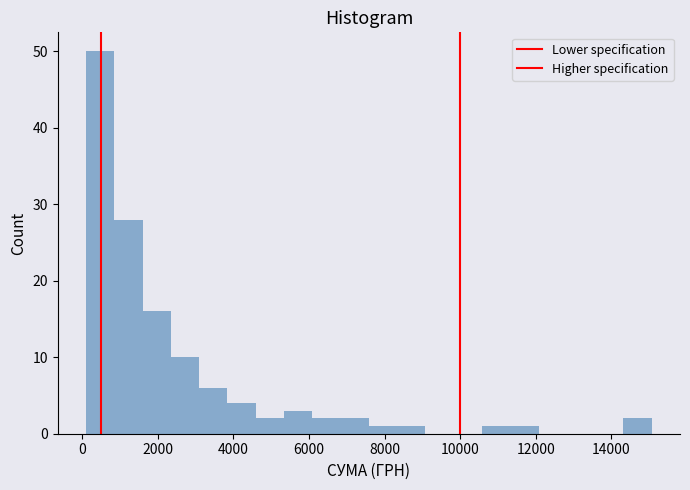

Around what value on the x-axis is the tallest bar? Give the approximate position of its centre, as read against the axis.

400